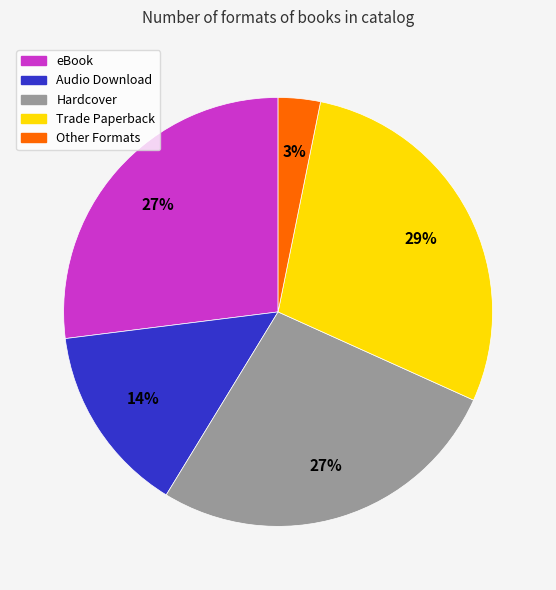

To the nearest percent, what is the average slice percentage?

20%